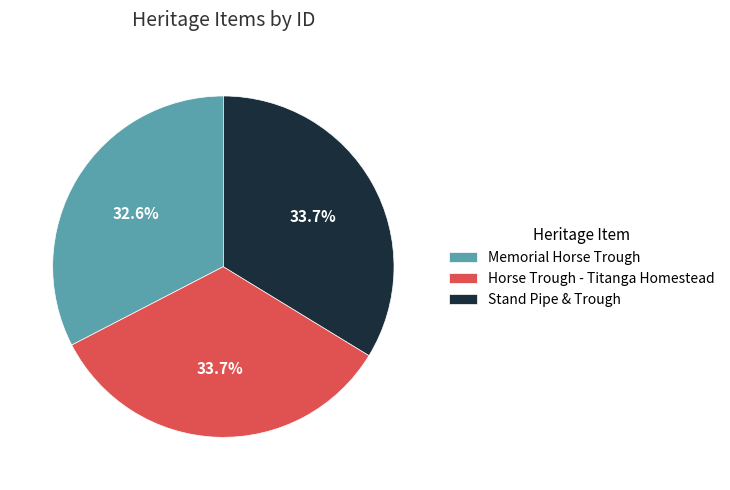

Which category has the smallest portion of the pie?

Memorial Horse Trough